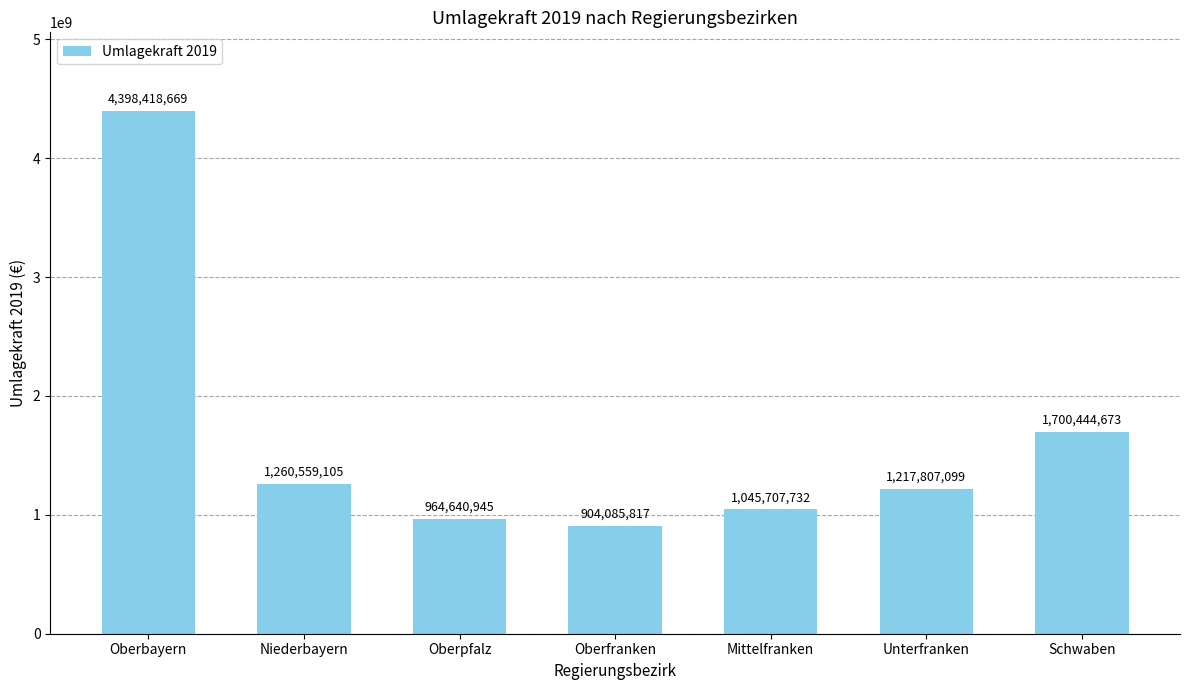

The chart shows a value of 822173764 at Schwaben. True or false?

False